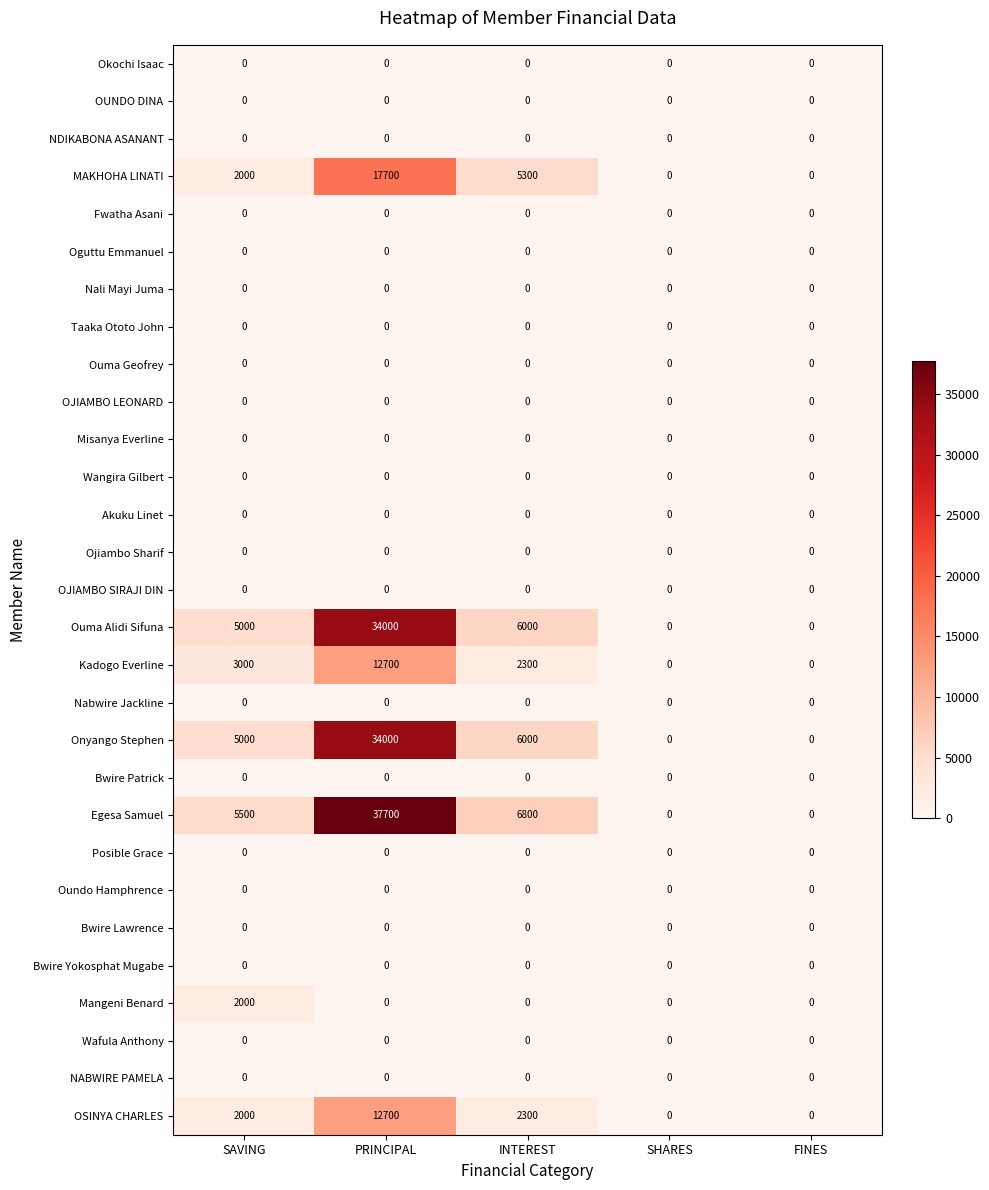

Which label corresponds to the largest value in the chart?

PRINCIPAL